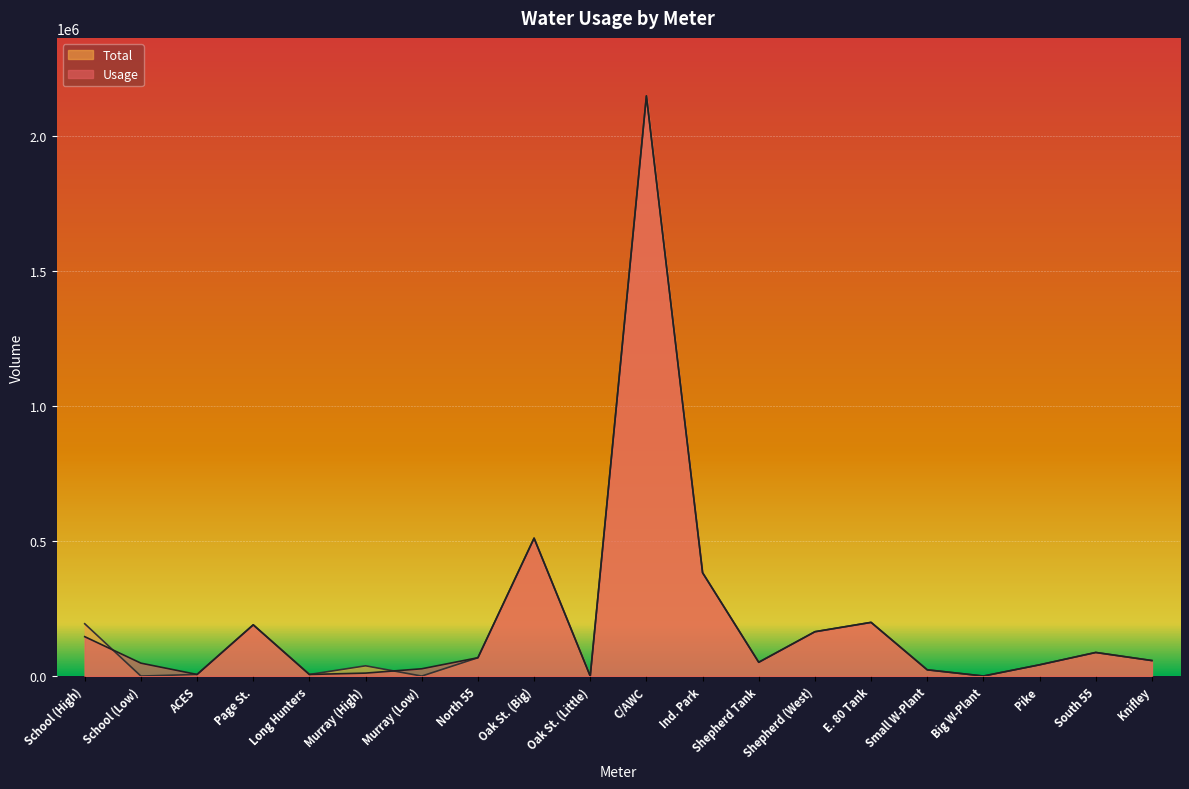

Reading left to right, extract all data points from this chart.

Usage: 146000	47890	6000	189900	5940	11000	27060	67990	511000	0	2150000	383000	51160	164340	199000	23050	300	41760	87500	57500
Total: 193890	0	6000	189900	5940	38060	0	67990	511000	0	2150000	383000	51160	164340	199000	23350	0	41760	87500	57500